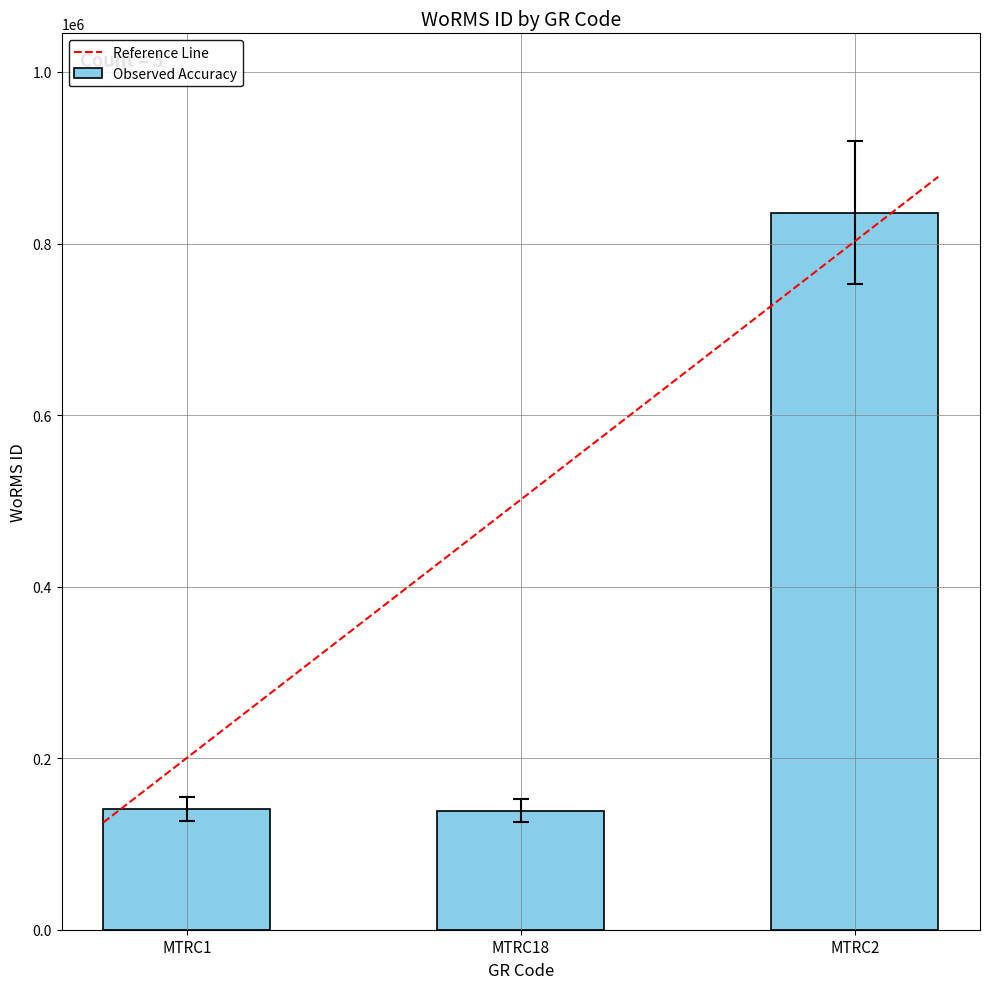

What position from the left is MTRC1?

1